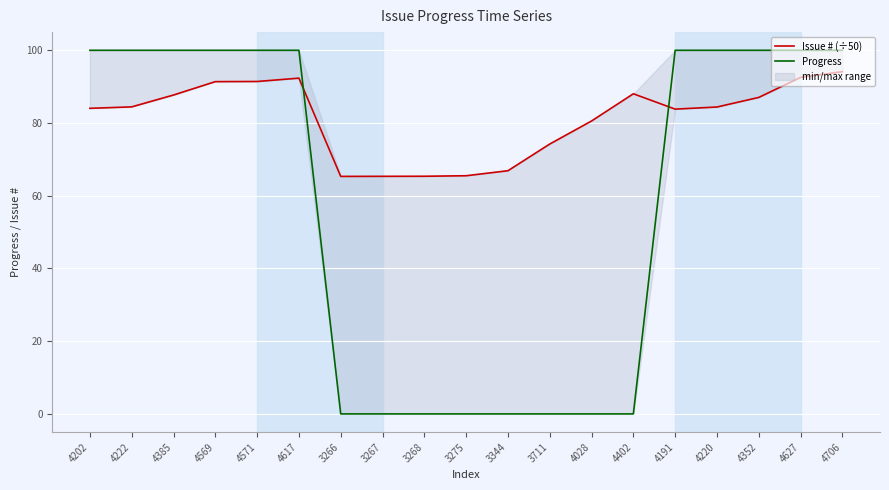

Reading left to right, transcribe all the data shown in this chart.

Issue # (÷50): 4202=84.0	4222=84.4	4385=87.7	4569=91.4	4571=91.4	4617=92.3	3266=65.3	3267=65.3	3268=65.4	3275=65.5	3344=66.9	3711=74.2	4028=80.6	4402=88.0	4191=83.8	4220=84.4	4352=87.0	4627=92.5	4706=94.1
Progress: 4202=100.0	4222=100.0	4385=100.0	4569=100.0	4571=100.0	4617=100.0	3266=0.0	3267=0.0	3268=0.0	3275=0.0	3344=0.0	3711=0.0	4028=0.0	4402=0.0	4191=100.0	4220=100.0	4352=100.0	4627=100.0	4706=100.0